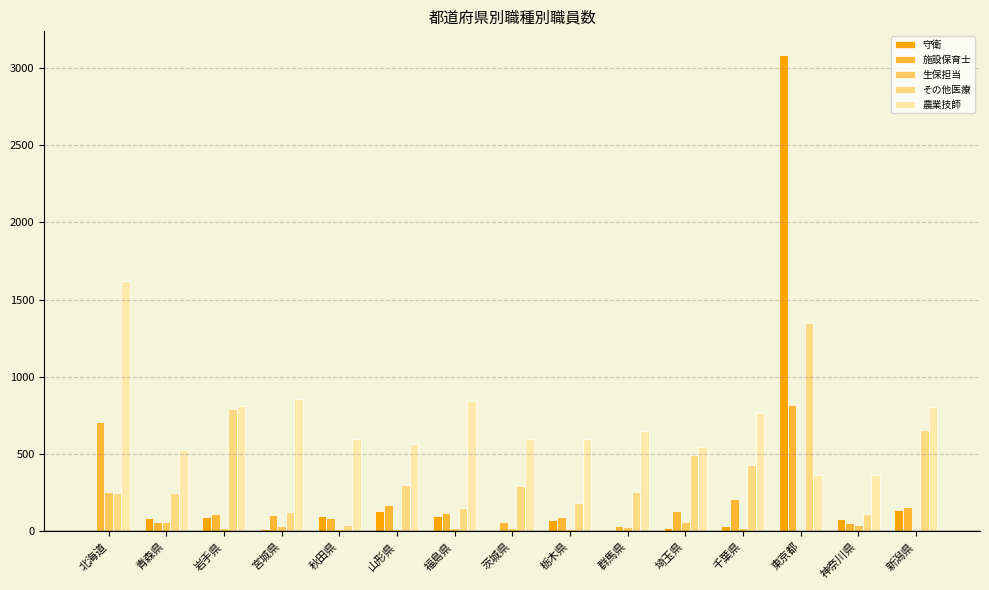

The その他医療 series shows 111 at 神奈川県. True or false?

True